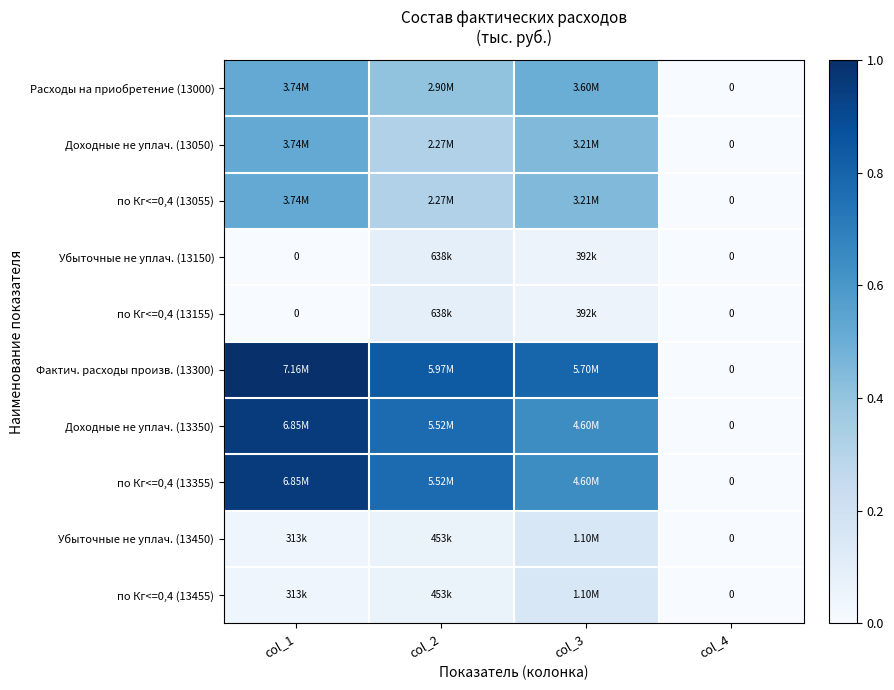

How many values in Расходы на приобретение (13000) are above zero?

3